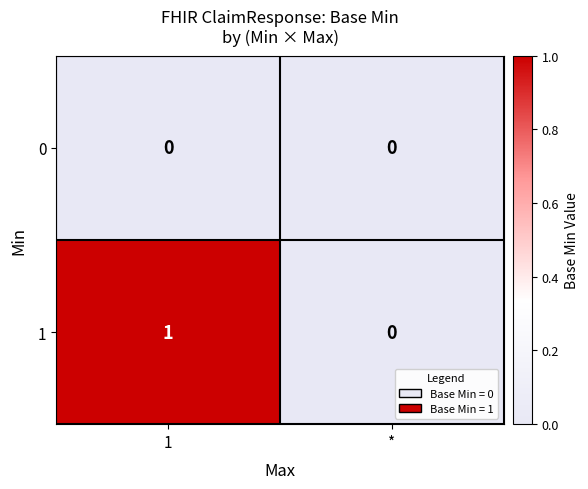

List the series in order of their overall mean, highest first.

1, 0